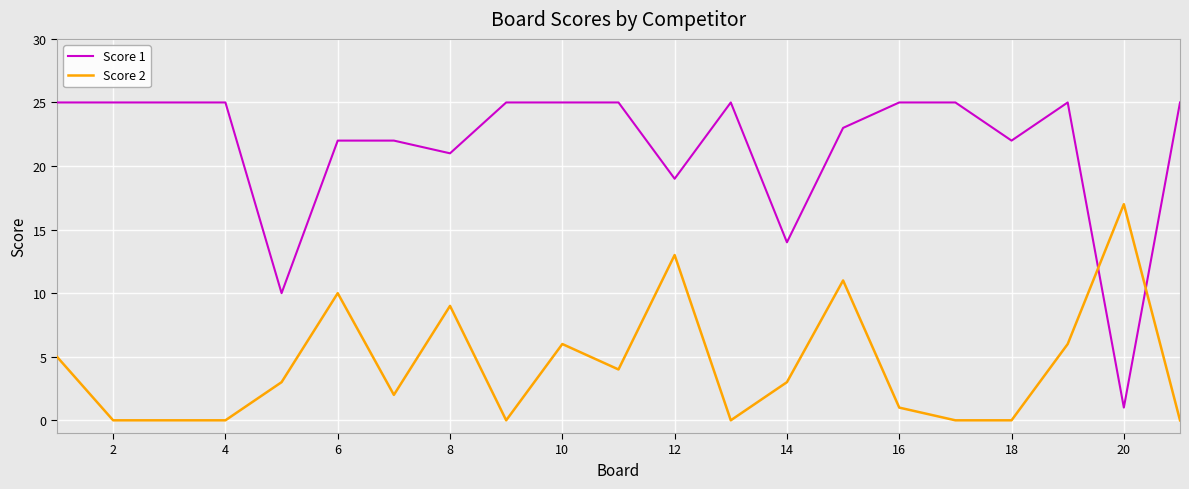

Which series ends up on top after the final intersection of Score 1 and Score 2?

Score 1